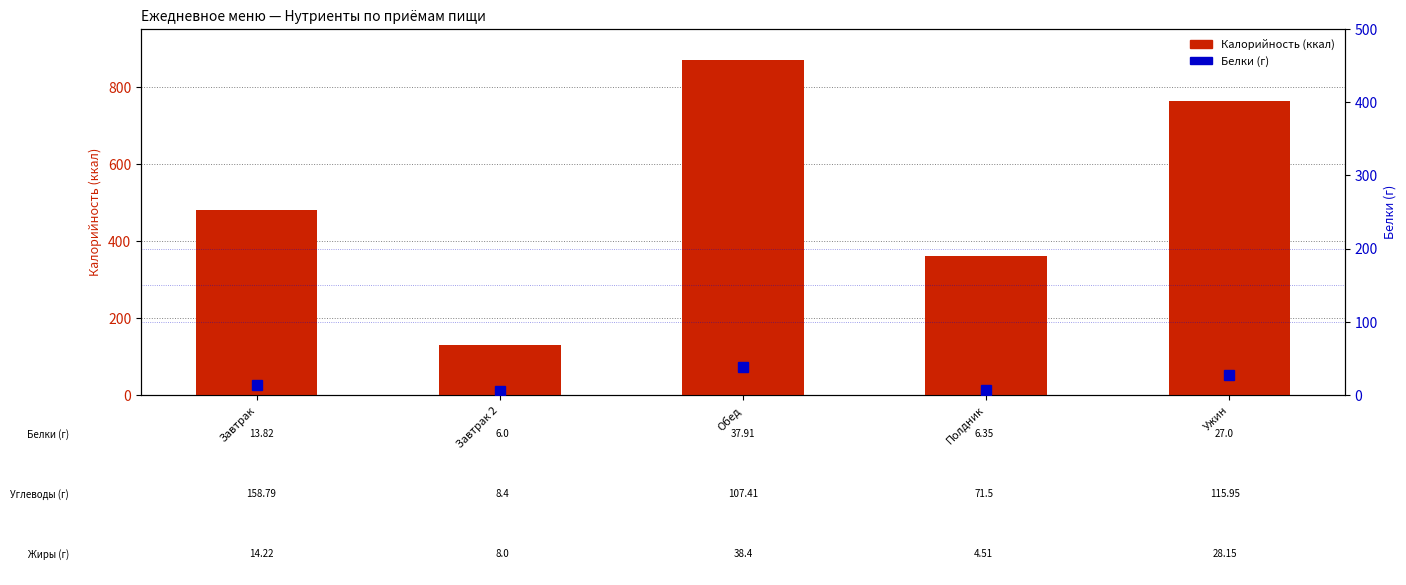

At Завтрак 2, list the series in order from largest to smallest.

Калорийность (ккал), Белки (г)